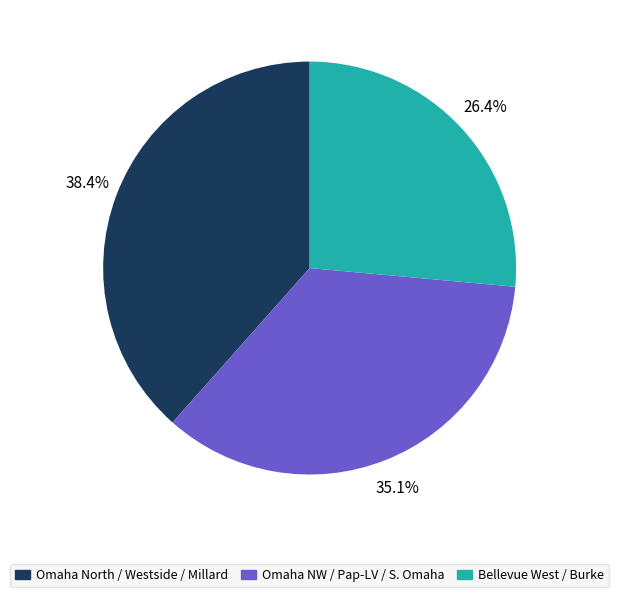

Is there a majority slice in this chart?

No